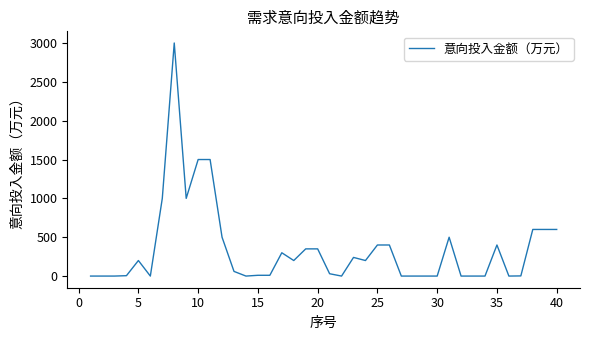

What is the greatest value displayed?

3000